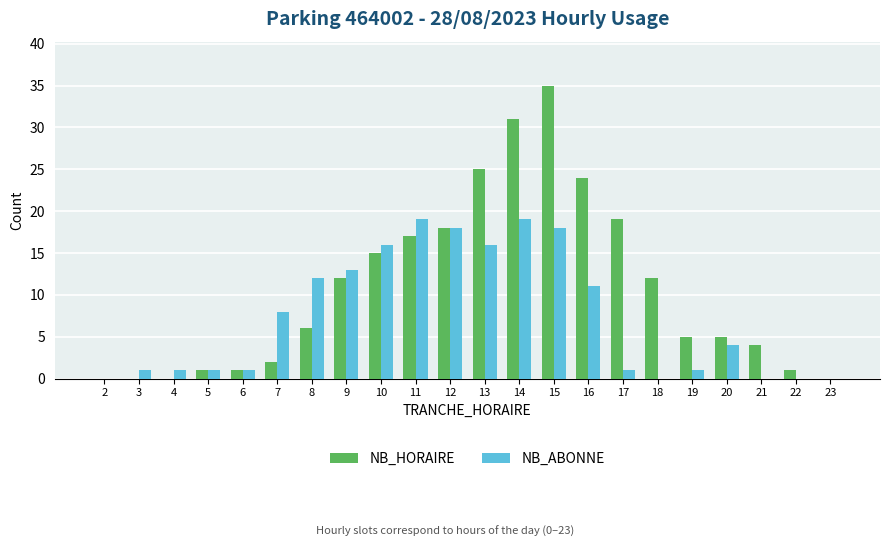

Where is NB_ABONNE nearest to the value 9?

7